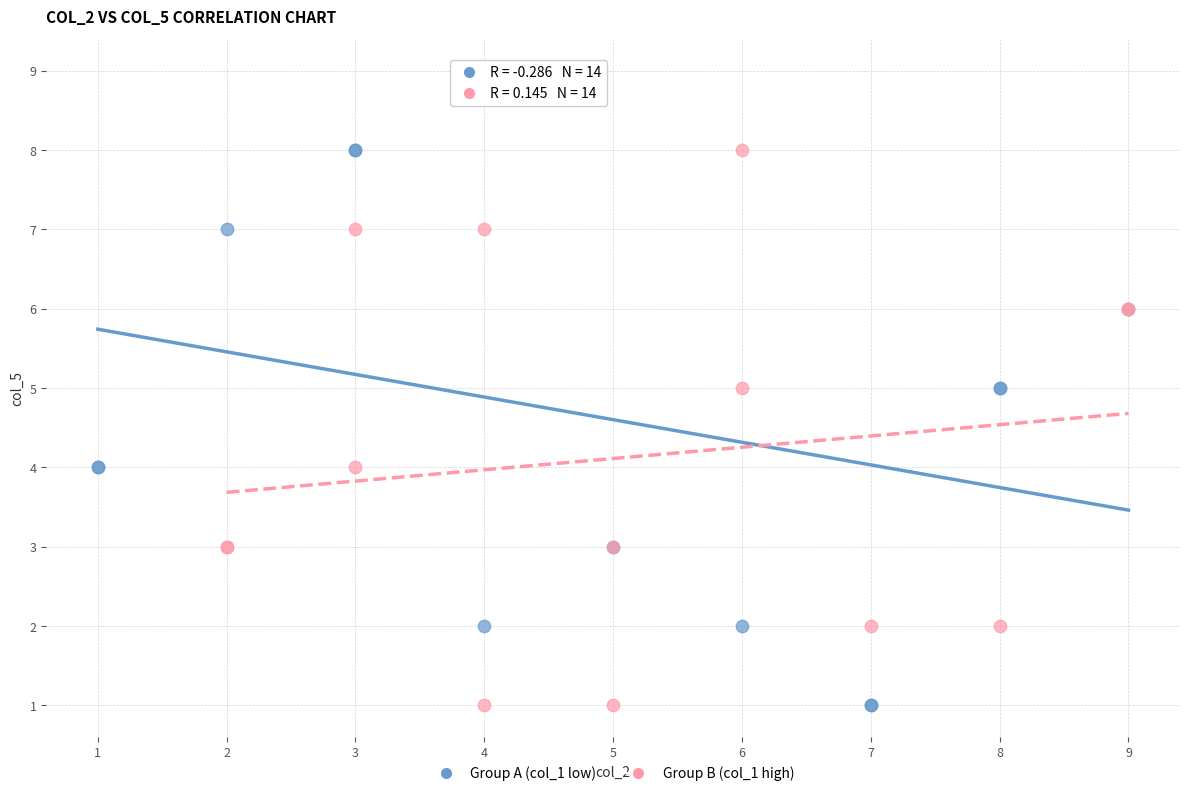

Which series contains the highest Y value?

Group A (col_1 low)